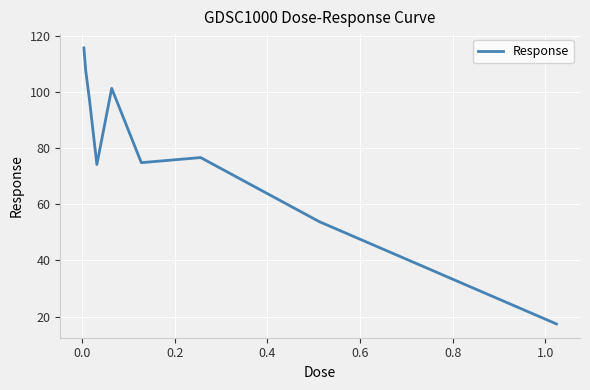

What is the maximum value shown in the chart?

115.6